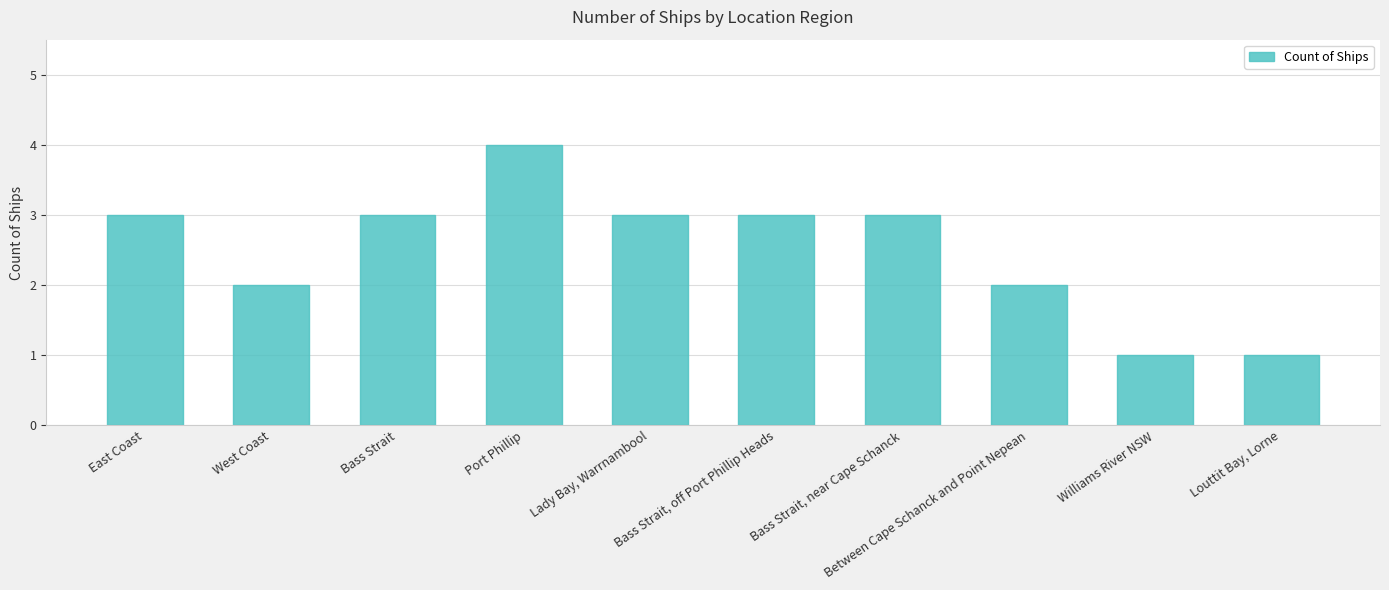

Approximately how many times larger is the value at Bass Strait compared to East Coast?

1.0